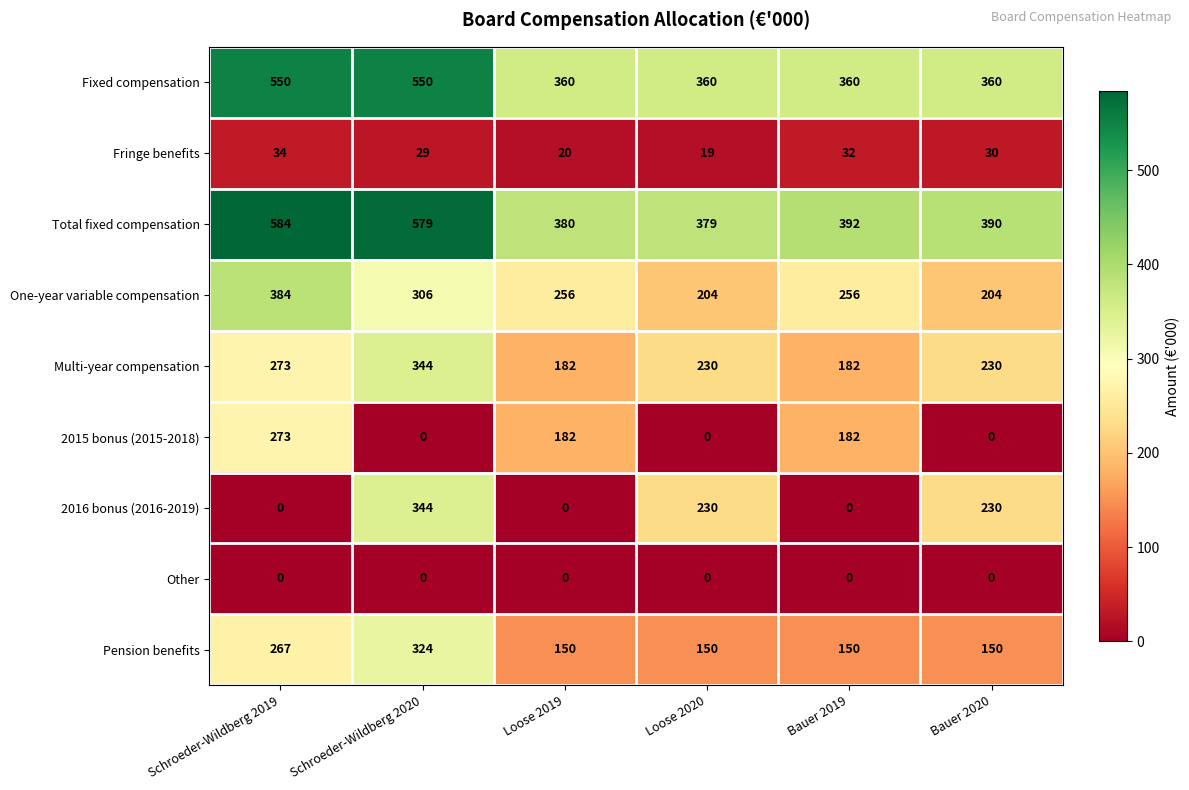

How many series are shown in this chart?

9